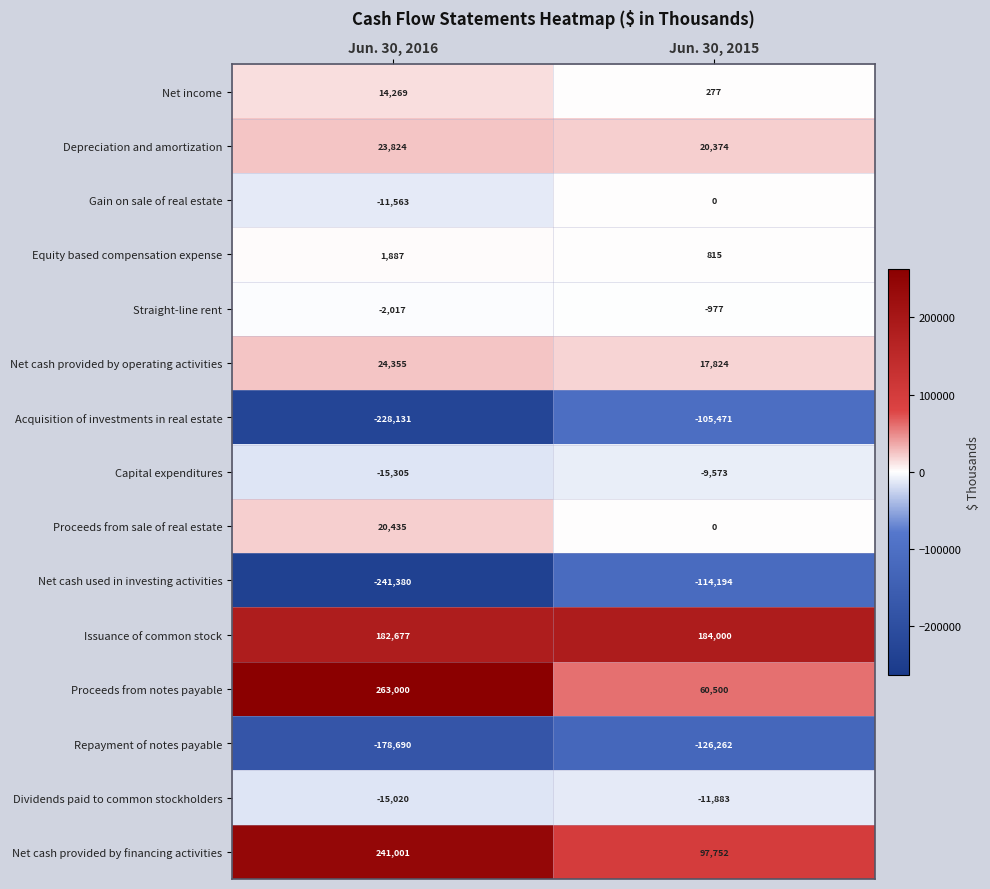

What is the average value of the Equity based compensation expense series?

1351